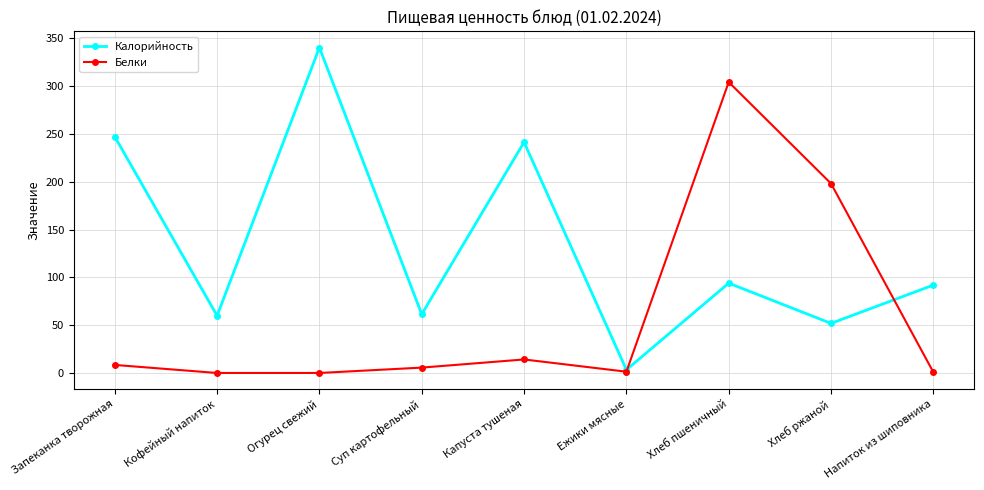

At Капуста тушеная, list the series in order from smallest to largest.

Белки, Калорийность